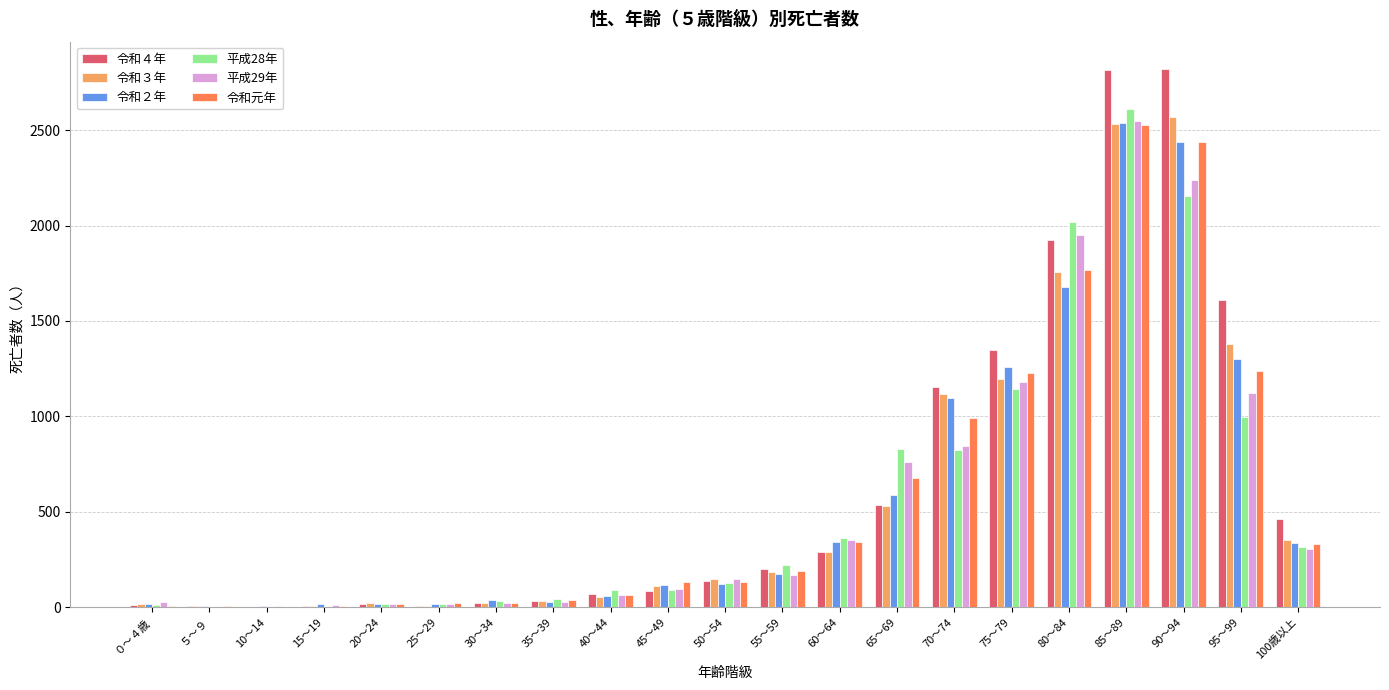

Which category has the highest value in the 令和３年 series?

90～94